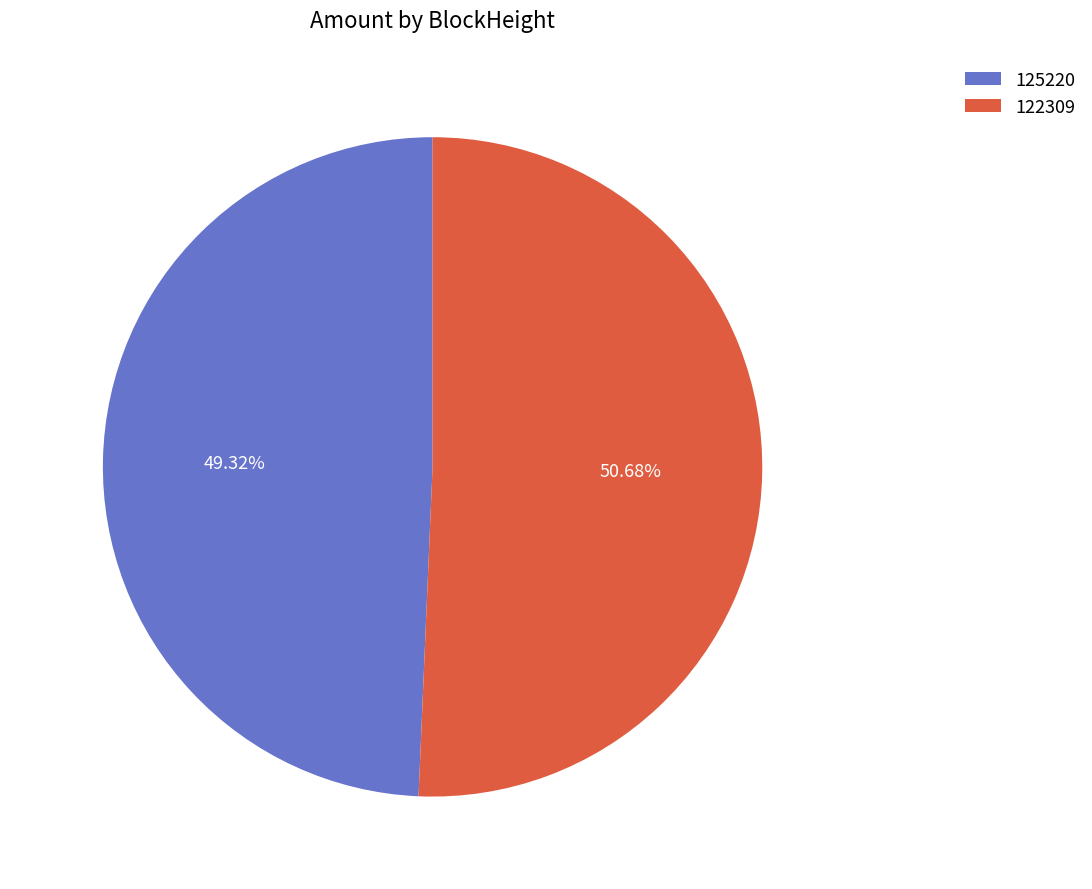

Does 122309 account for over 50% of the chart?

Yes